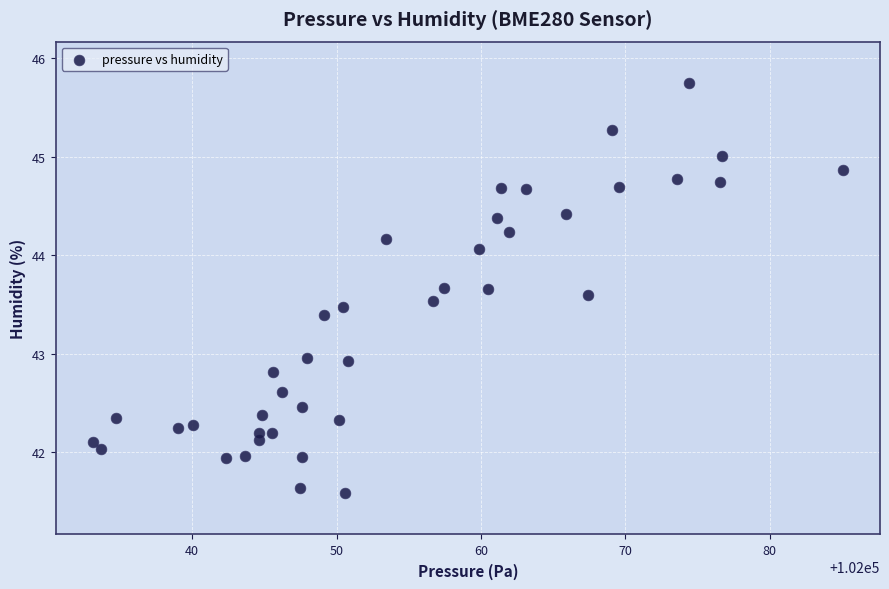

What is the range of X values (max minus min)?

51.9